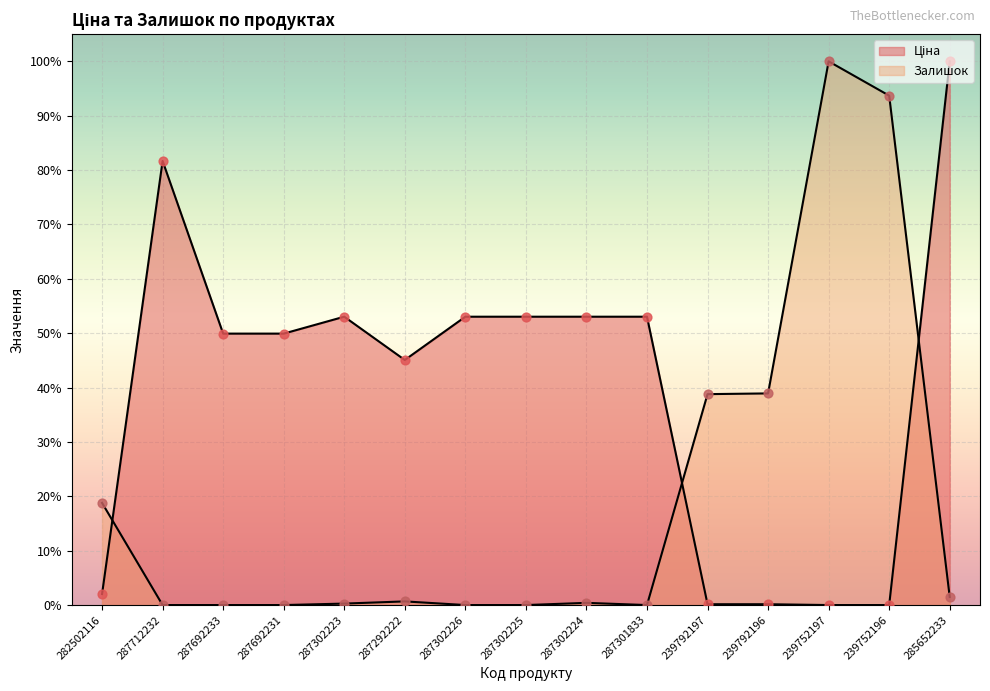

What is the total value across all series at 285652233?

1.0